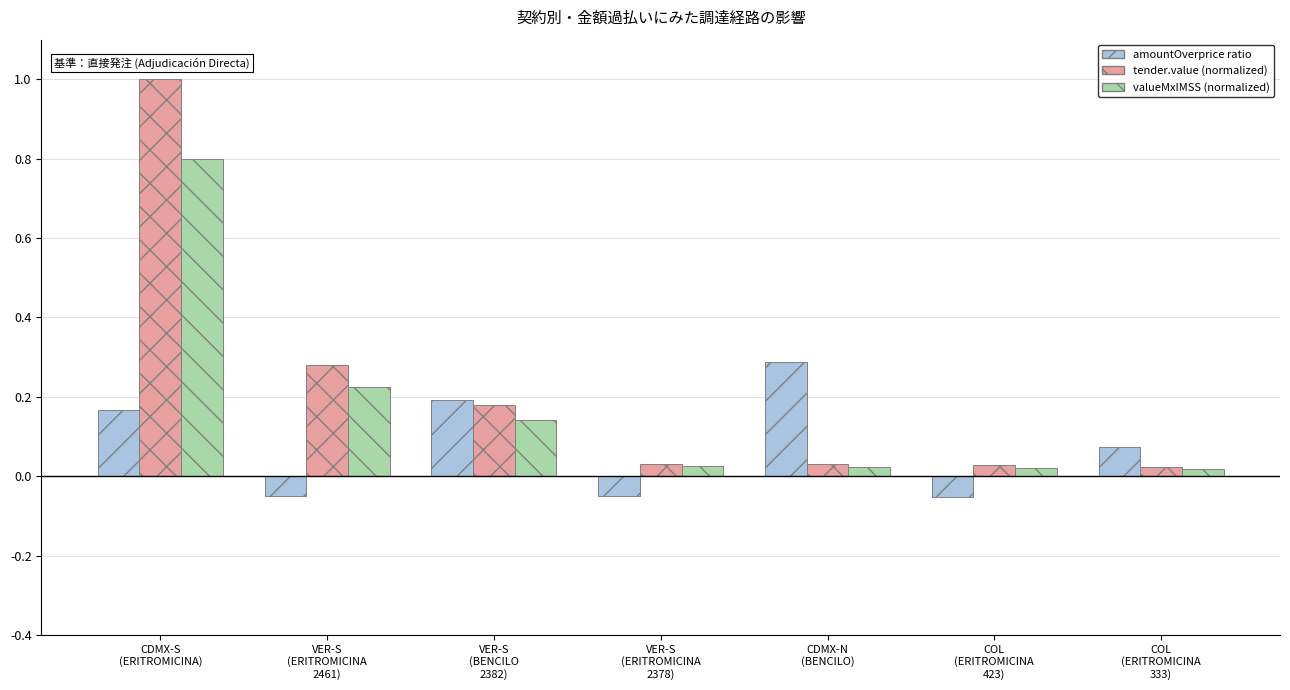

Which series has the largest range (max minus min)?

tender.value (normalized)